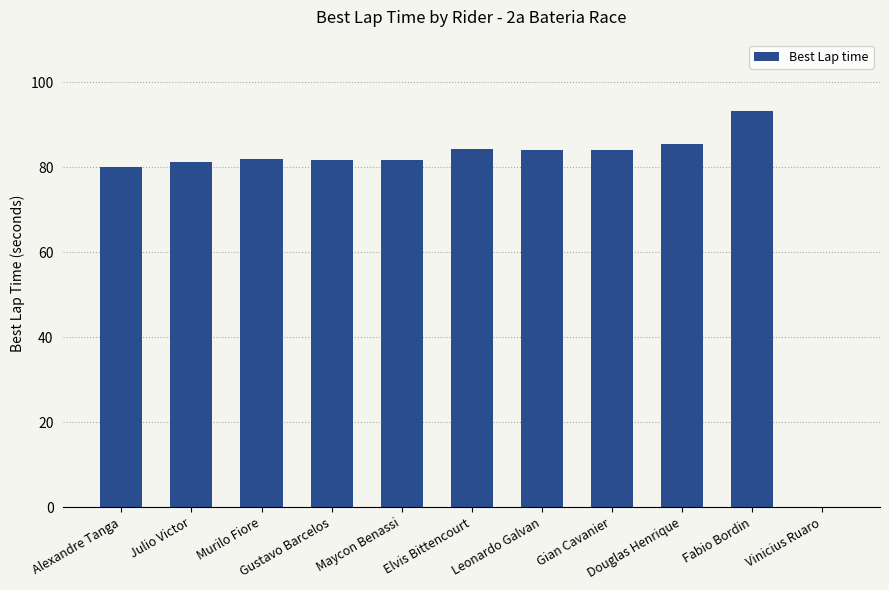

What is the greatest value displayed?

93.1